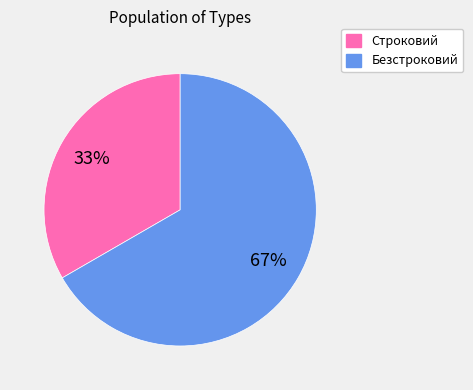

Is there any slice that represents more than half of the pie?

Yes